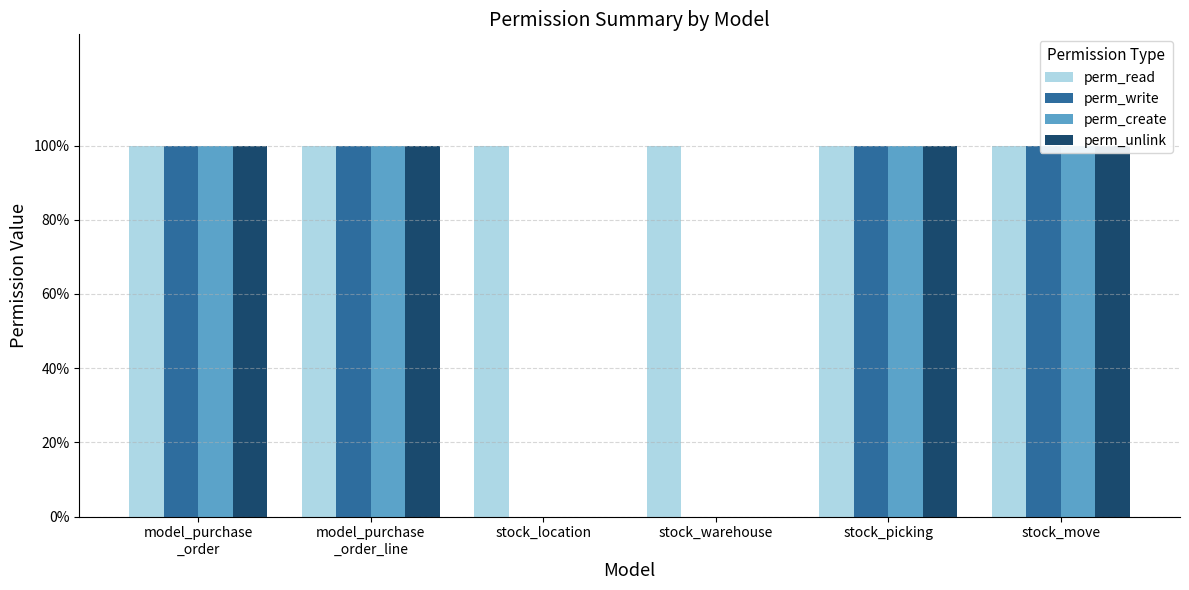

Which series has the largest range (max minus min)?

perm_write